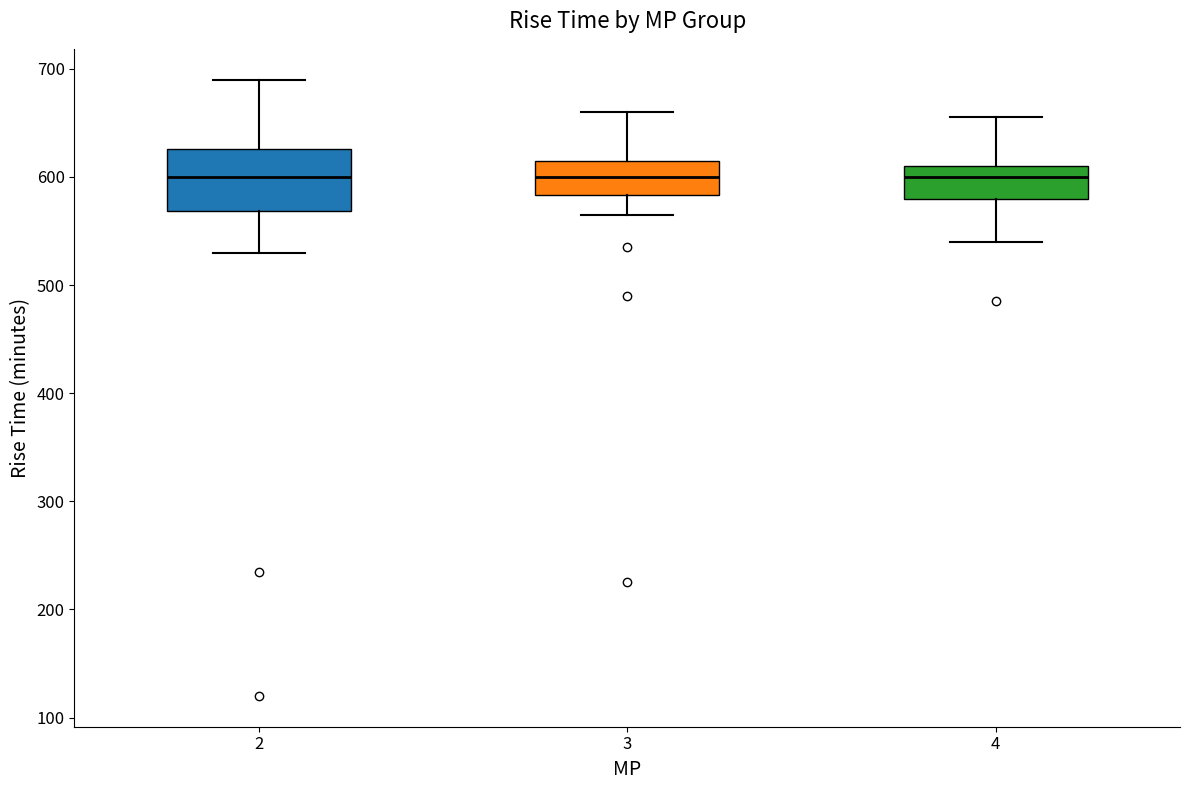

Where is the lower edge of the box at x = 3 on the y-axis? The values are not printed on the chart, so give them approximately, as read against the axis.

580